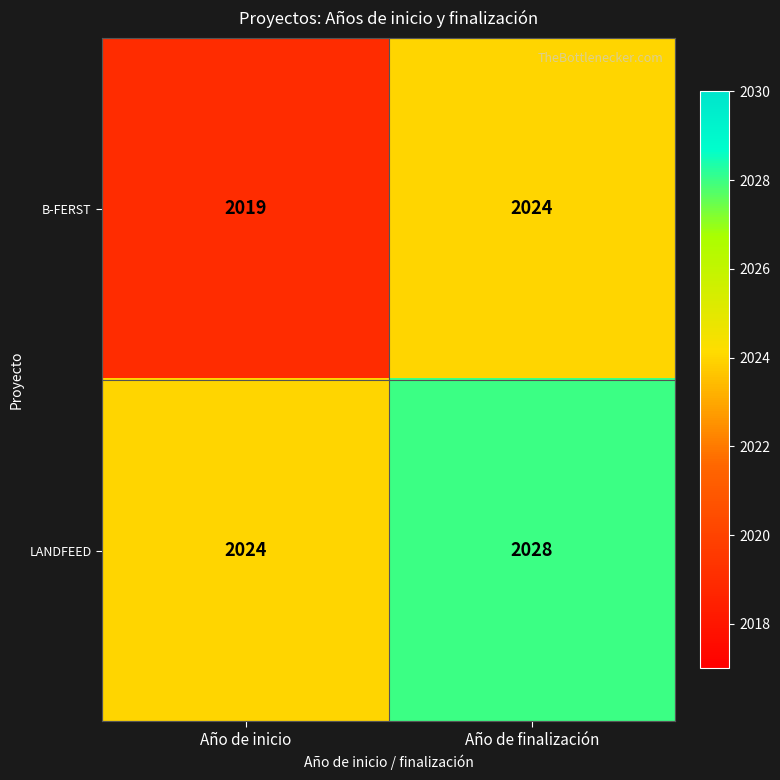

Between Año de inicio and Año de finalización, which series saw the biggest shift?

B-FERST